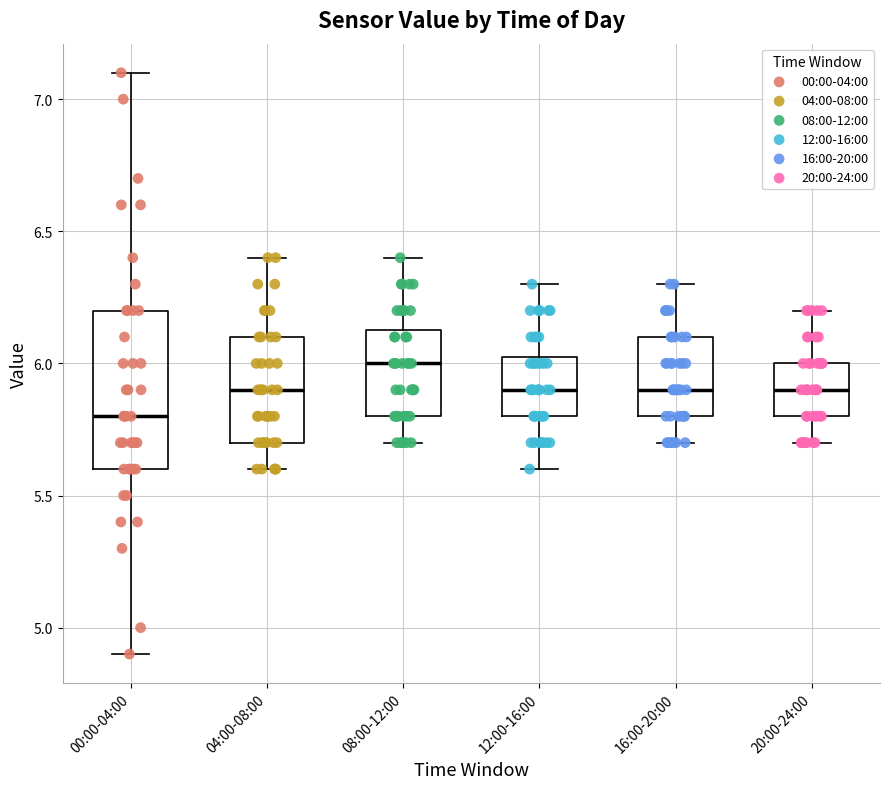

Reading left to right, read every box against the y-axis: the position of its median line, the range the box covers, and the ends of its whiskers. The values are not printed on the chart, so give them approximately, as read against the axis.

00:00-04:00: median 5.80, box 5.60 to 6.20, whiskers 4.90 to 7.10
04:00-08:00: median 5.90, box 5.70 to 6.10, whiskers 5.60 to 6.40
08:00-12:00: median 6.00, box 5.80 to 6.15, whiskers 5.70 to 6.40
12:00-16:00: median 5.90, box 5.80 to 6.05, whiskers 5.60 to 6.30
16:00-20:00: median 5.90, box 5.80 to 6.10, whiskers 5.70 to 6.30
20:00-24:00: median 5.90, box 5.80 to 6.00, whiskers 5.70 to 6.20